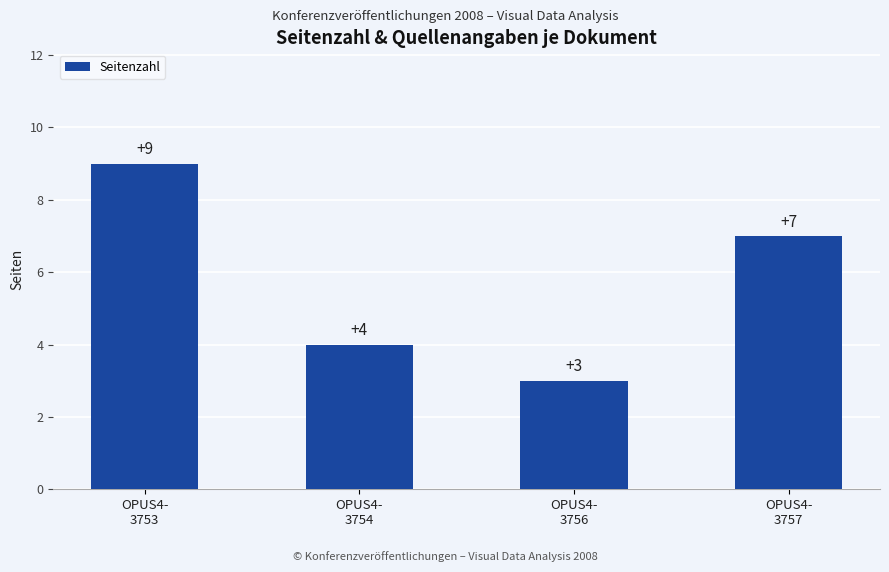

Which category has the lowest value across all series?

OPUS4-
3756